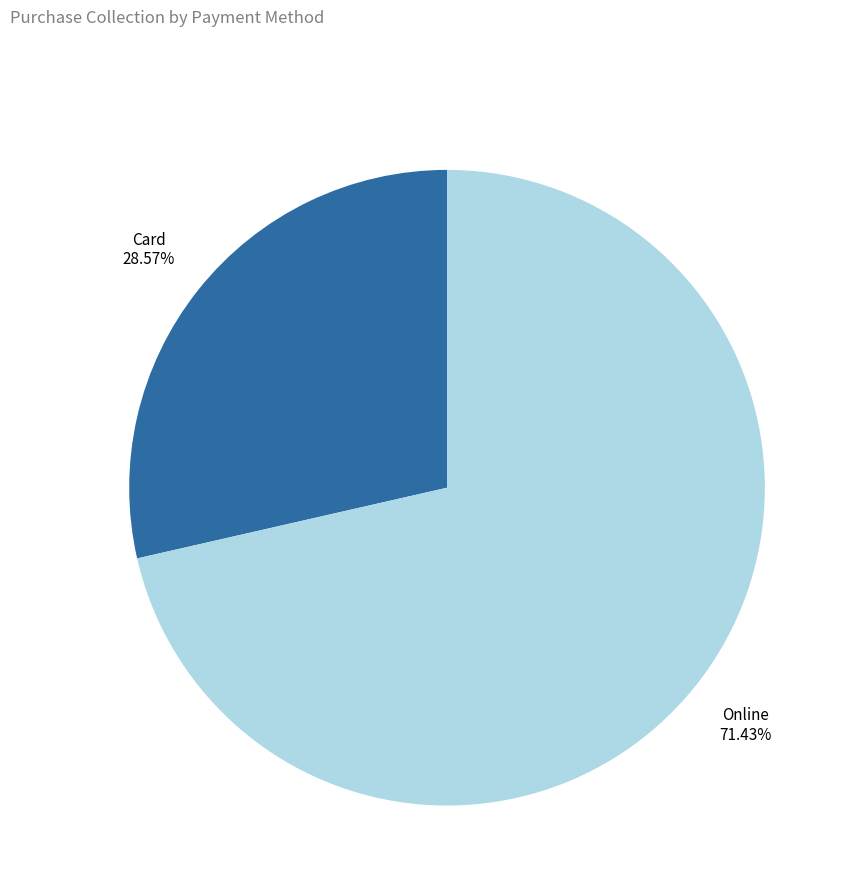

Approximately how many times larger is the value at Card compared to Online?

0.4